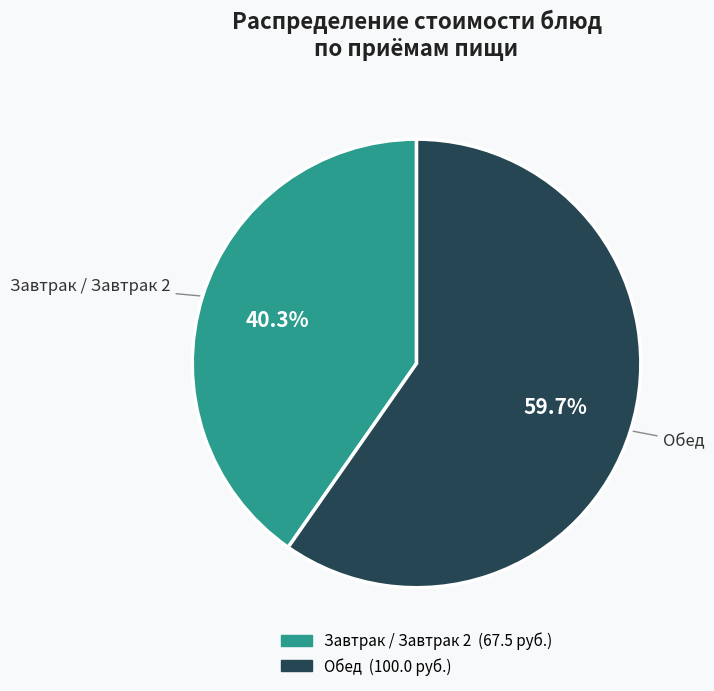

Does any single category account for the majority?

Yes